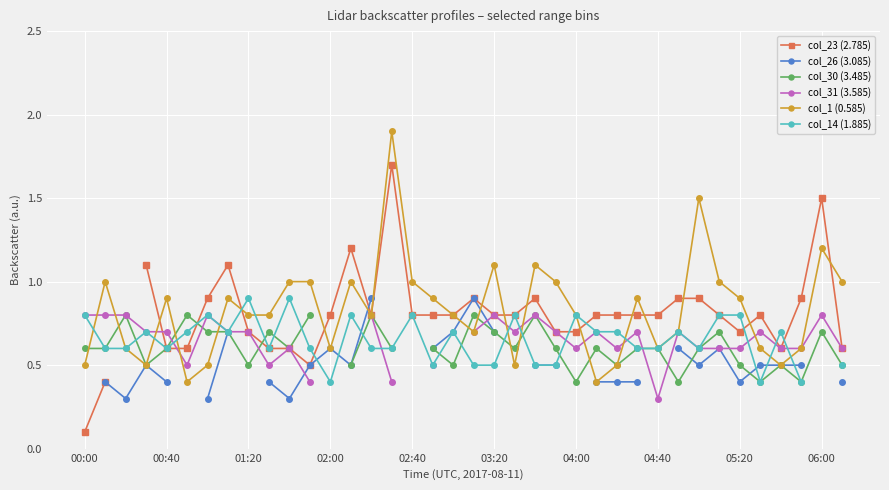

What is the label of the 3rd point from the right?

35